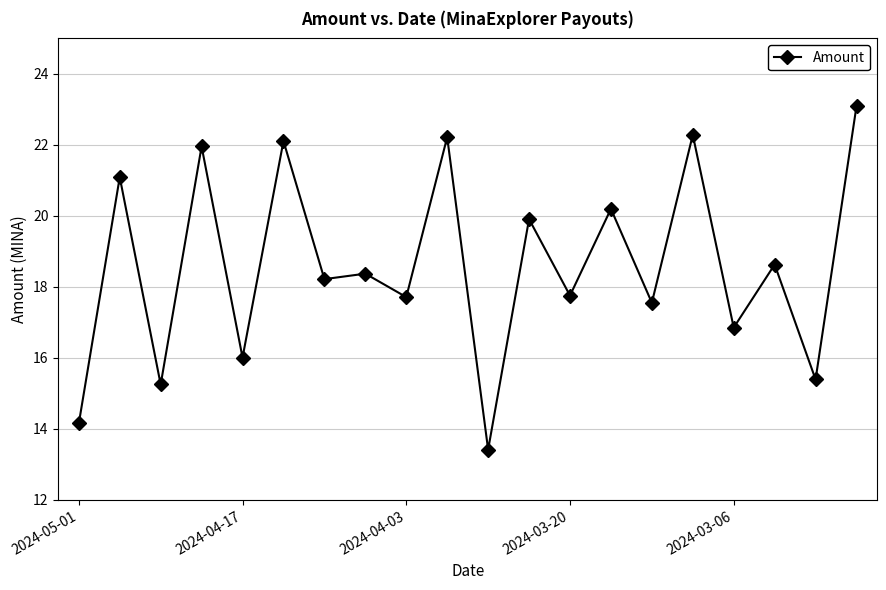

How many interior local peaks (higher than both neighbors) does the data have?

9